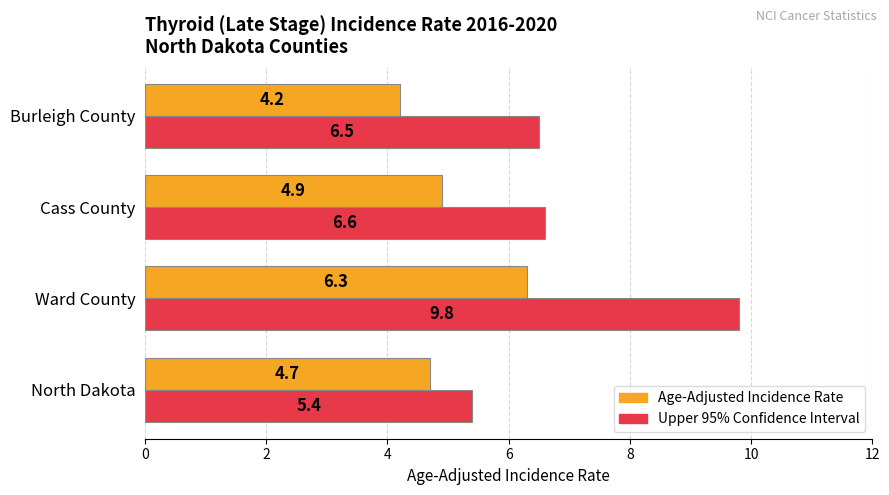

What is the lowest value of the Upper 95% Confidence Interval series?

5.4